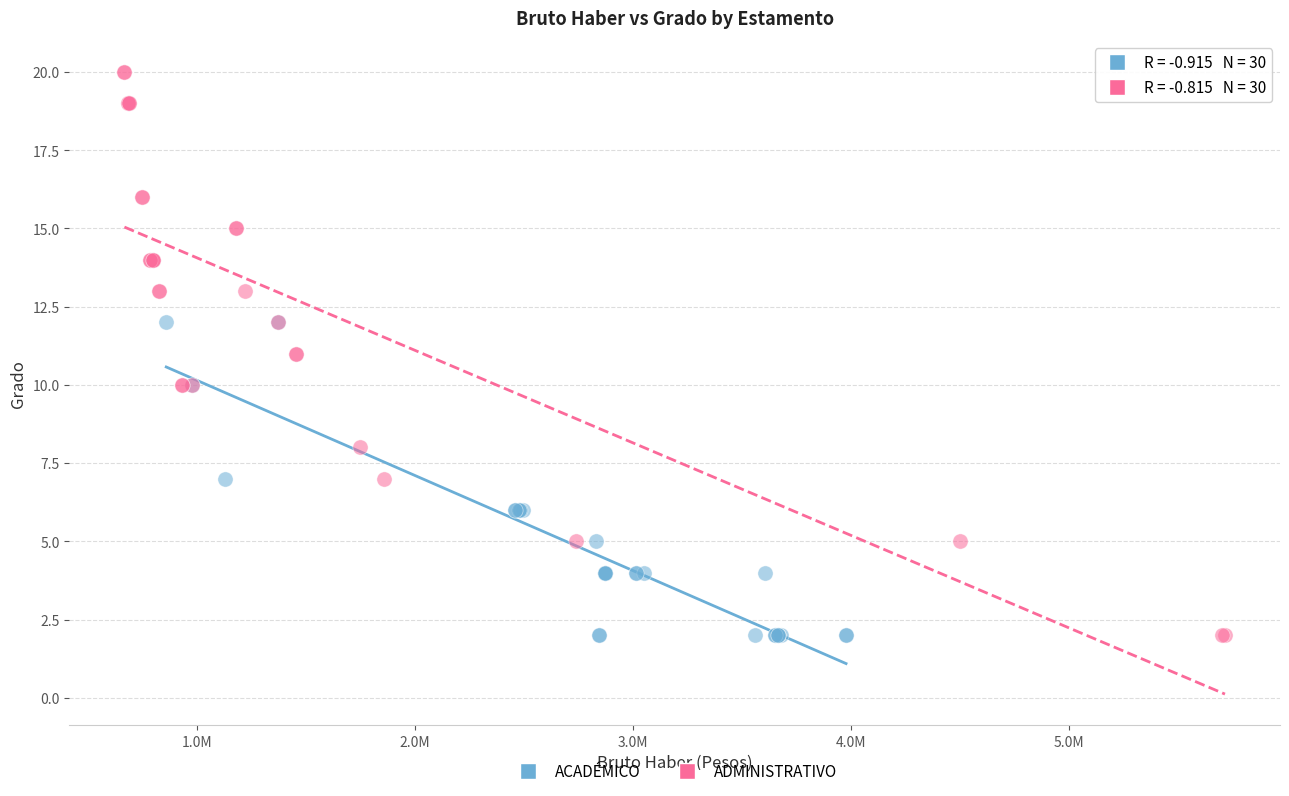

What are all the series names shown in the legend?

ACADÉMICO, ADMINISTRATIVO